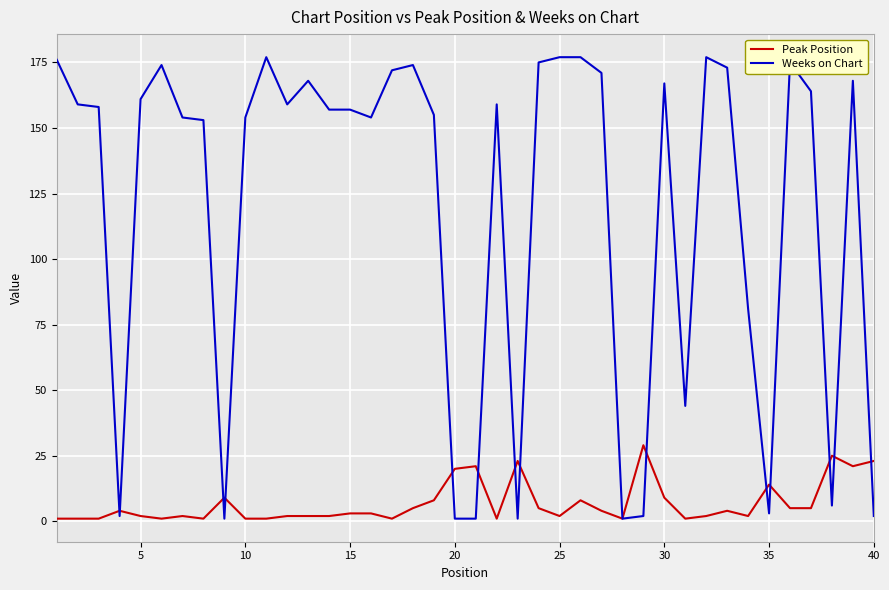

Which series has the widest spread of values?

Weeks on Chart